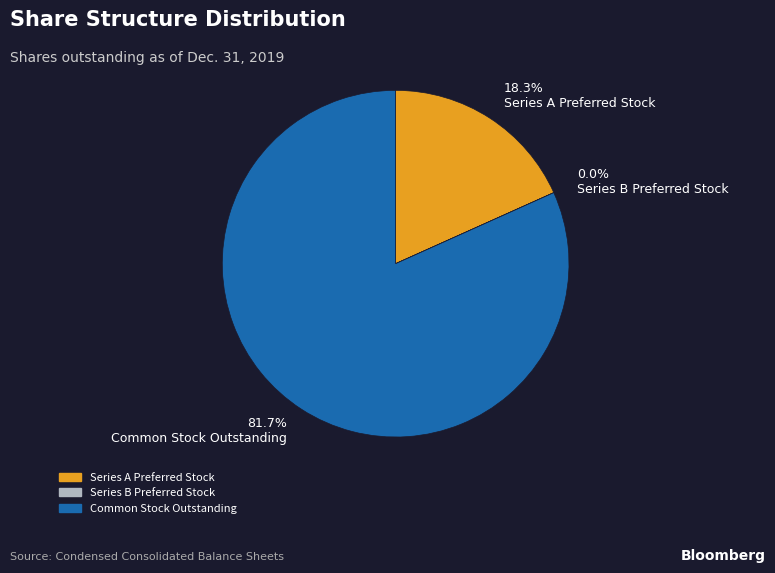

What percentage is NOT represented by Series A Preferred Stock?

81.7%